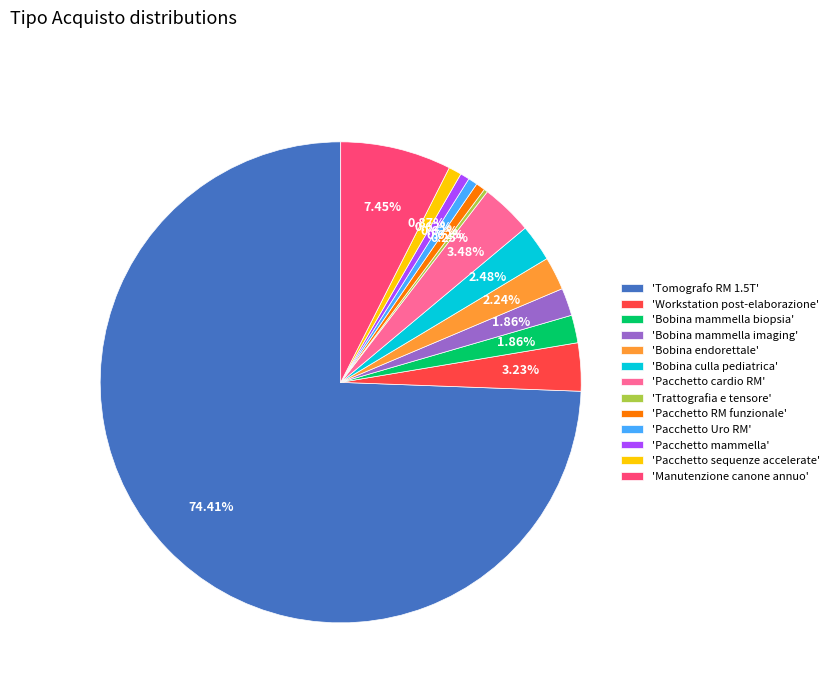

Is there any slice that represents more than half of the pie?

Yes